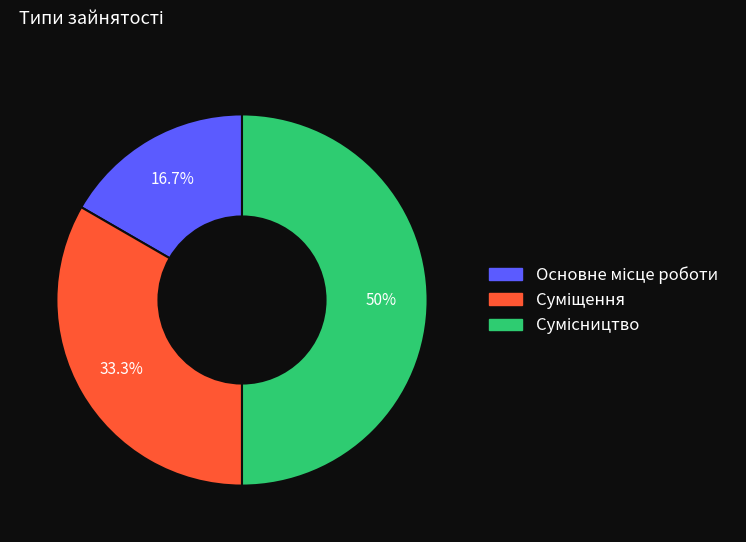

Does Сумісництво account for over 50% of the chart?

No